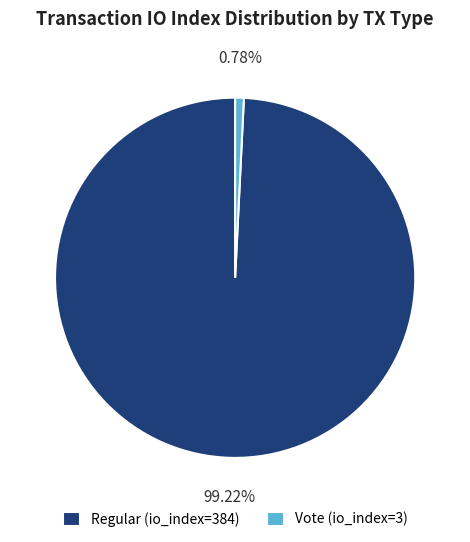

Is it true that Regular (io_index=384) is 99% of the pie?

True